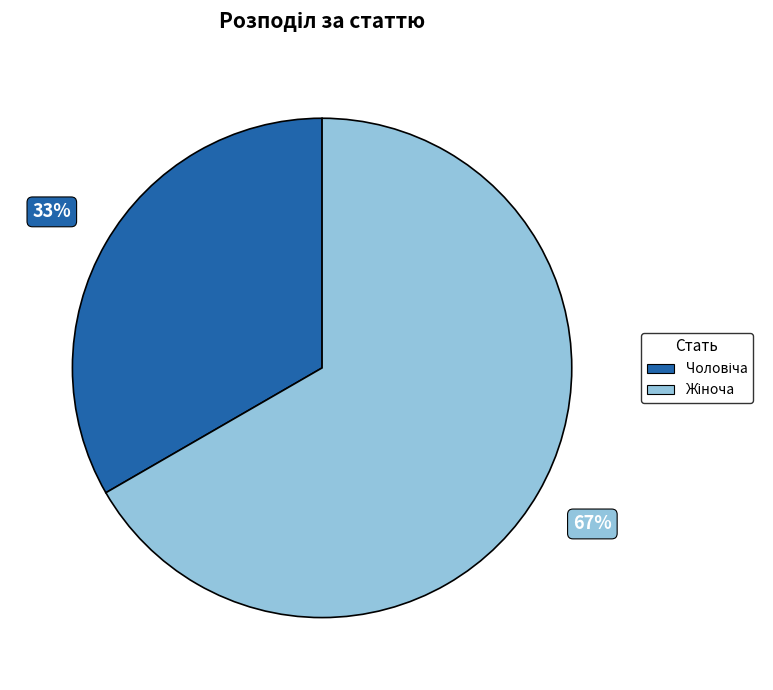

Does any single category account for the majority?

Yes